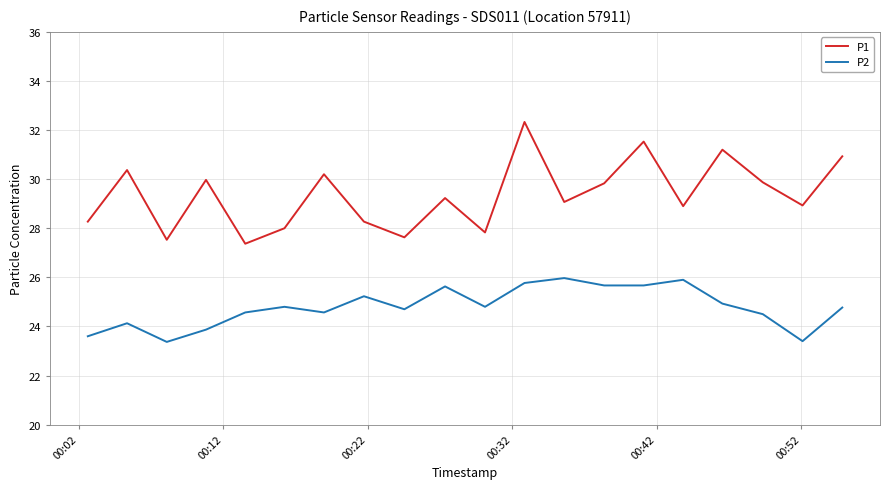

Which series has the largest range (max minus min)?

P1